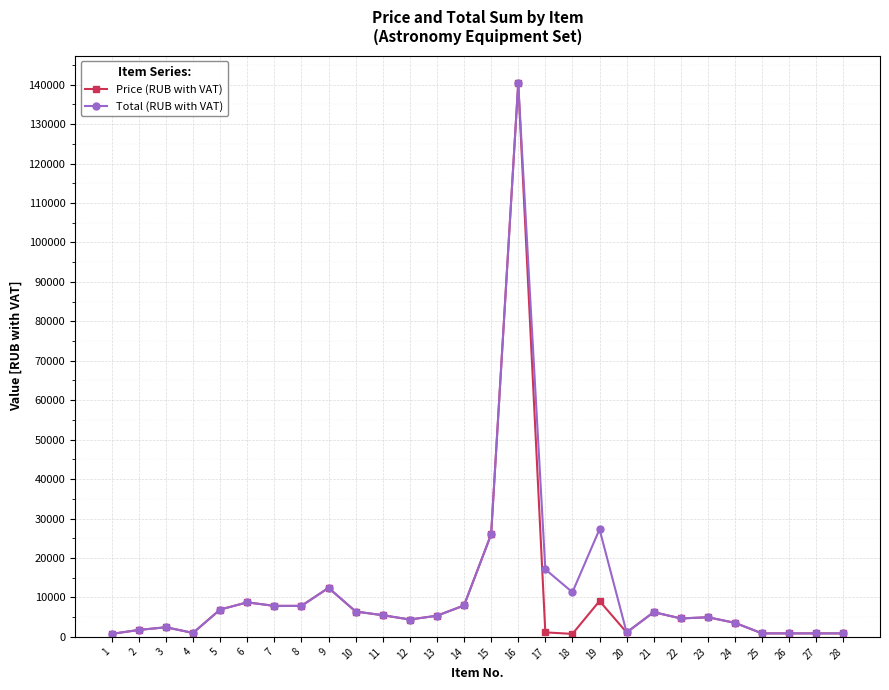

What is the sum of the Price (RUB with VAT) values at 20 and 27?

2013